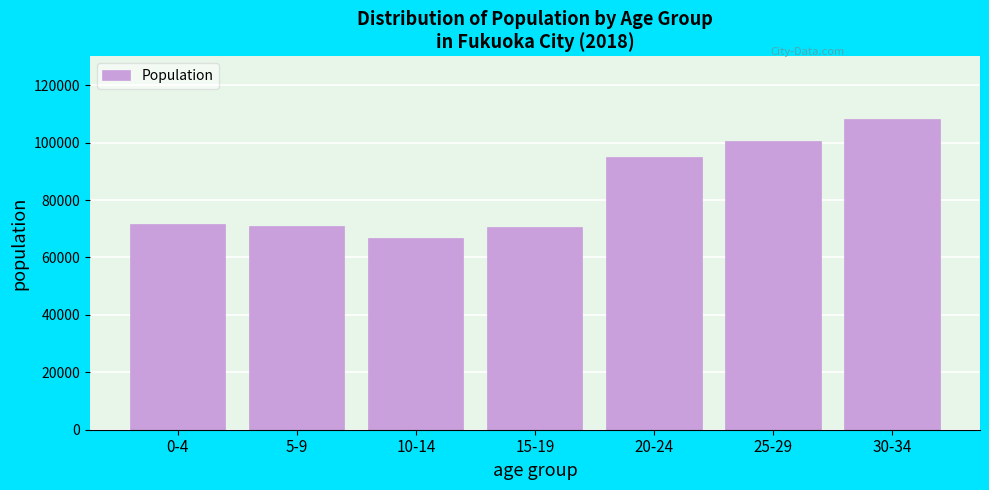

The value at 0-4 is 116307. True or false?

False